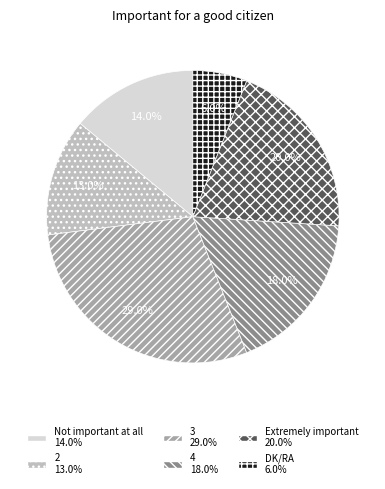

How much of the chart is everything except 2?

87.0%